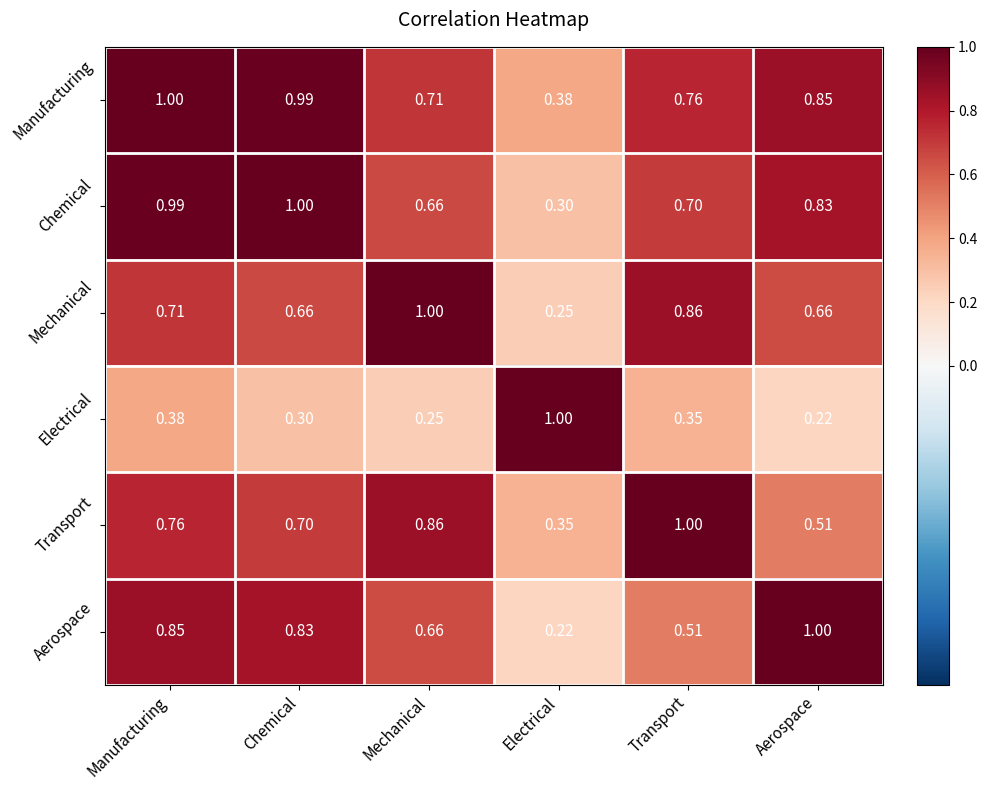

Which category has the lowest value in the Mechanical series?

Electrical